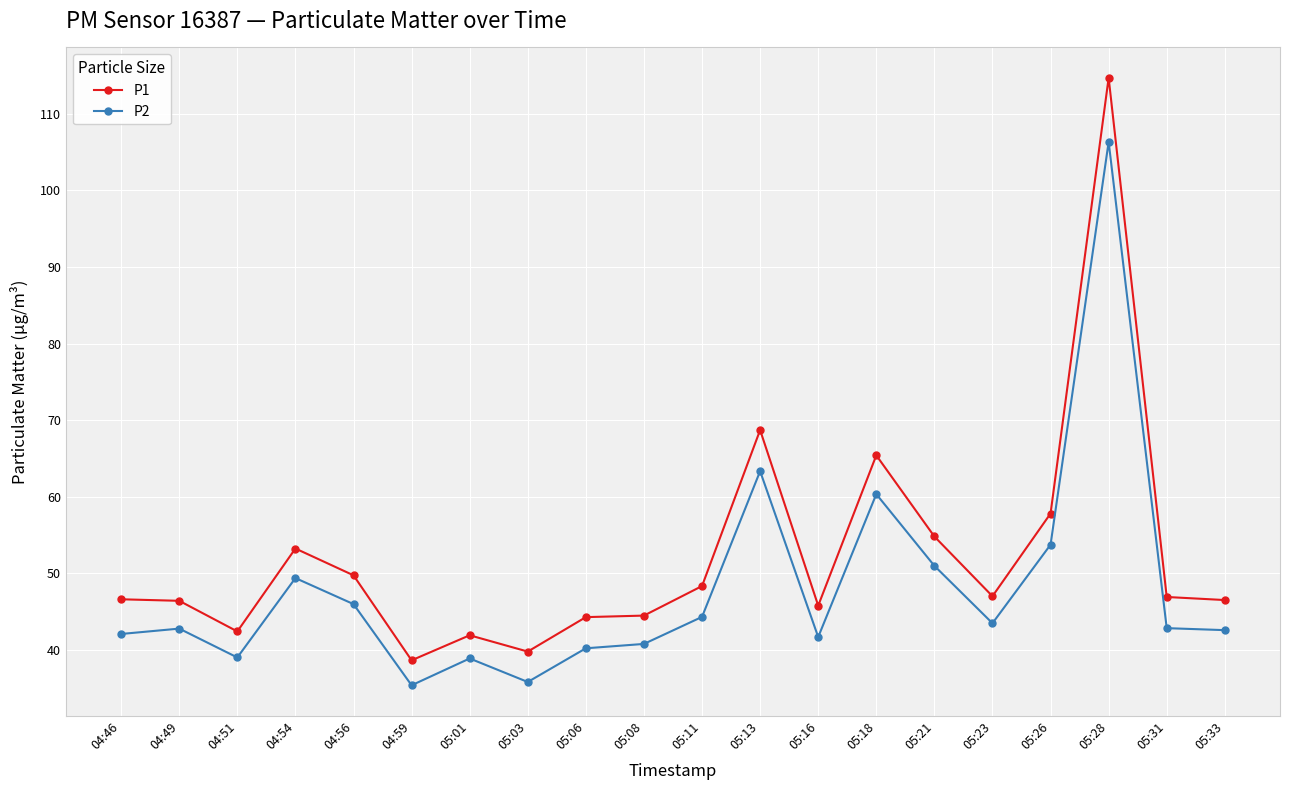

What is the smallest value displayed?

35.4